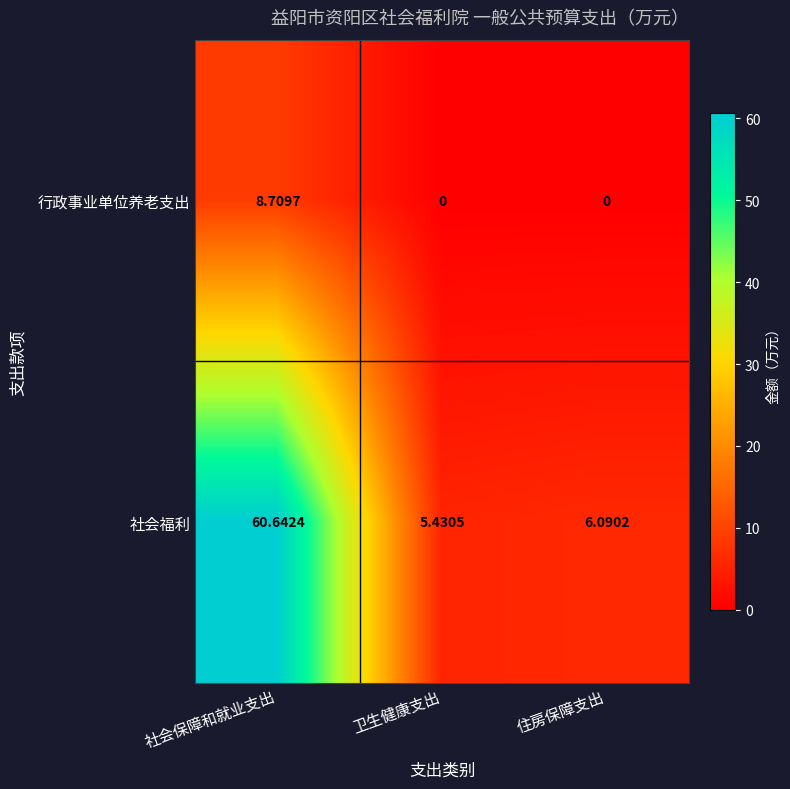

How many data points does each series have?

3